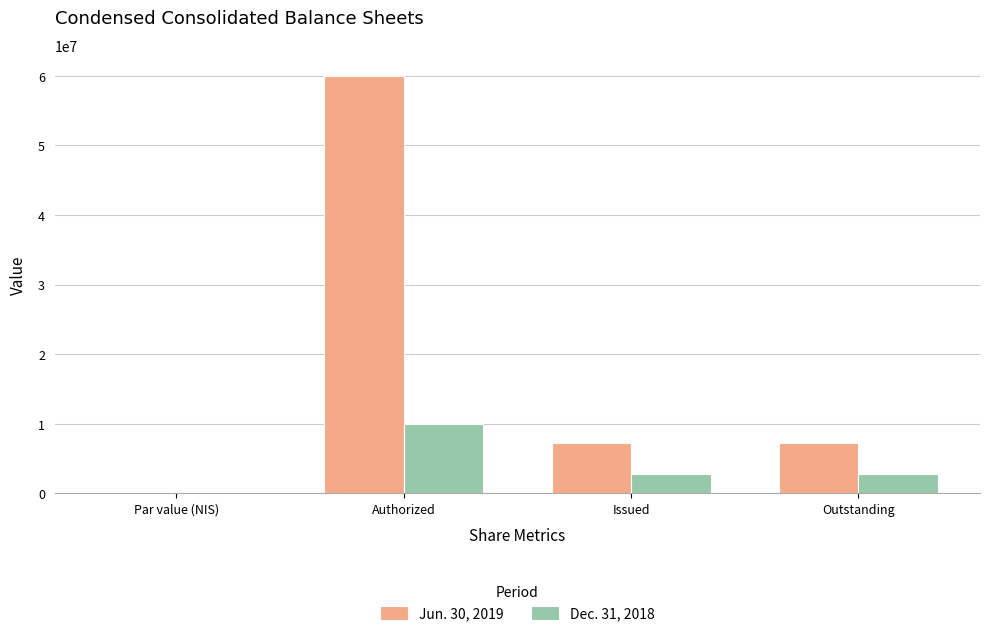

What are all the series names shown in the legend?

Jun. 30, 2019, Dec. 31, 2018